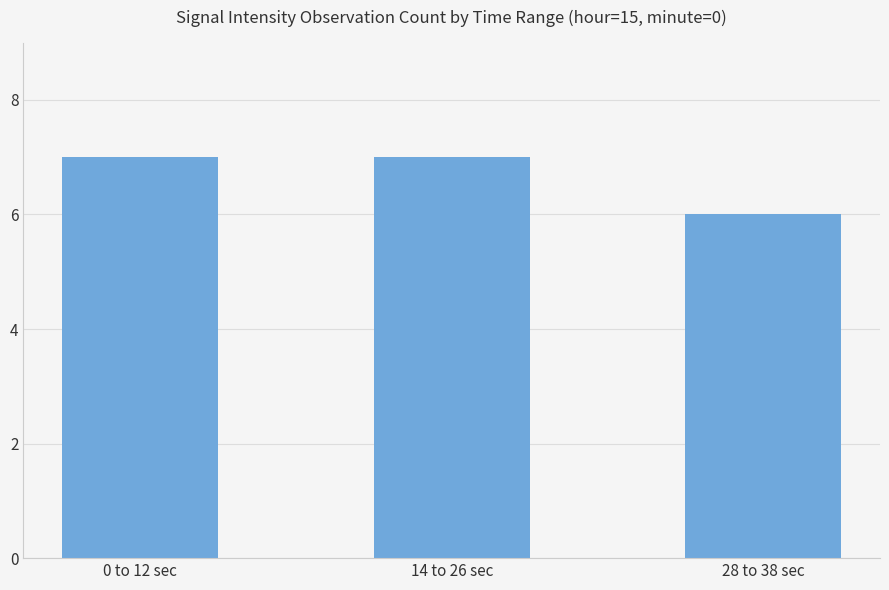

Approximately how many times larger is the value at 0 to 12 sec compared to 28 to 38 sec?

1.2